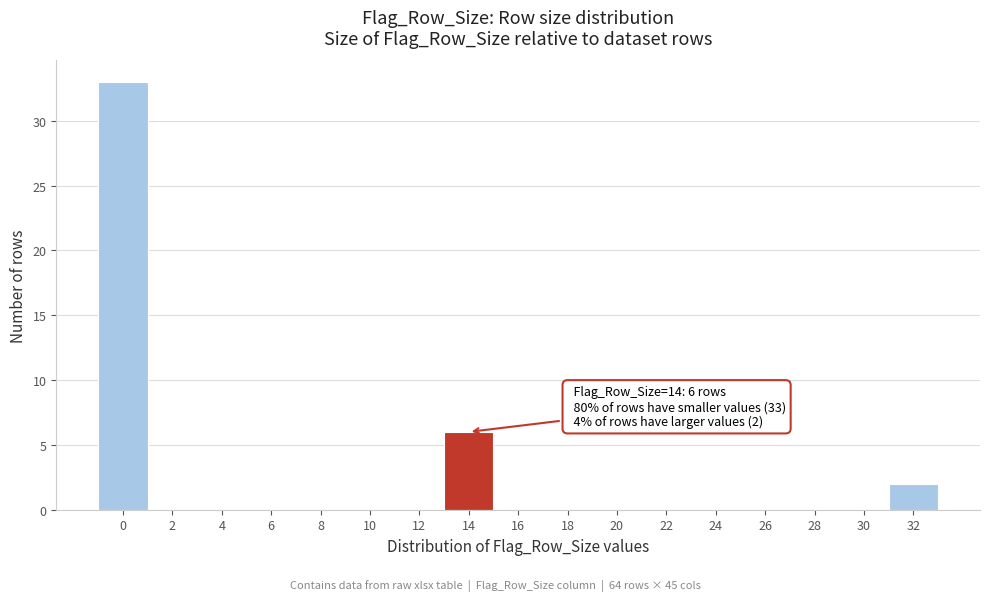

Reading left to right, list all the values displayed in this chart.

0=33	2=0	4=0	6=0	8=0	10=0	12=0	14=6	16=0	18=0	20=0	22=0	24=0	26=0	28=0	30=0	32=2